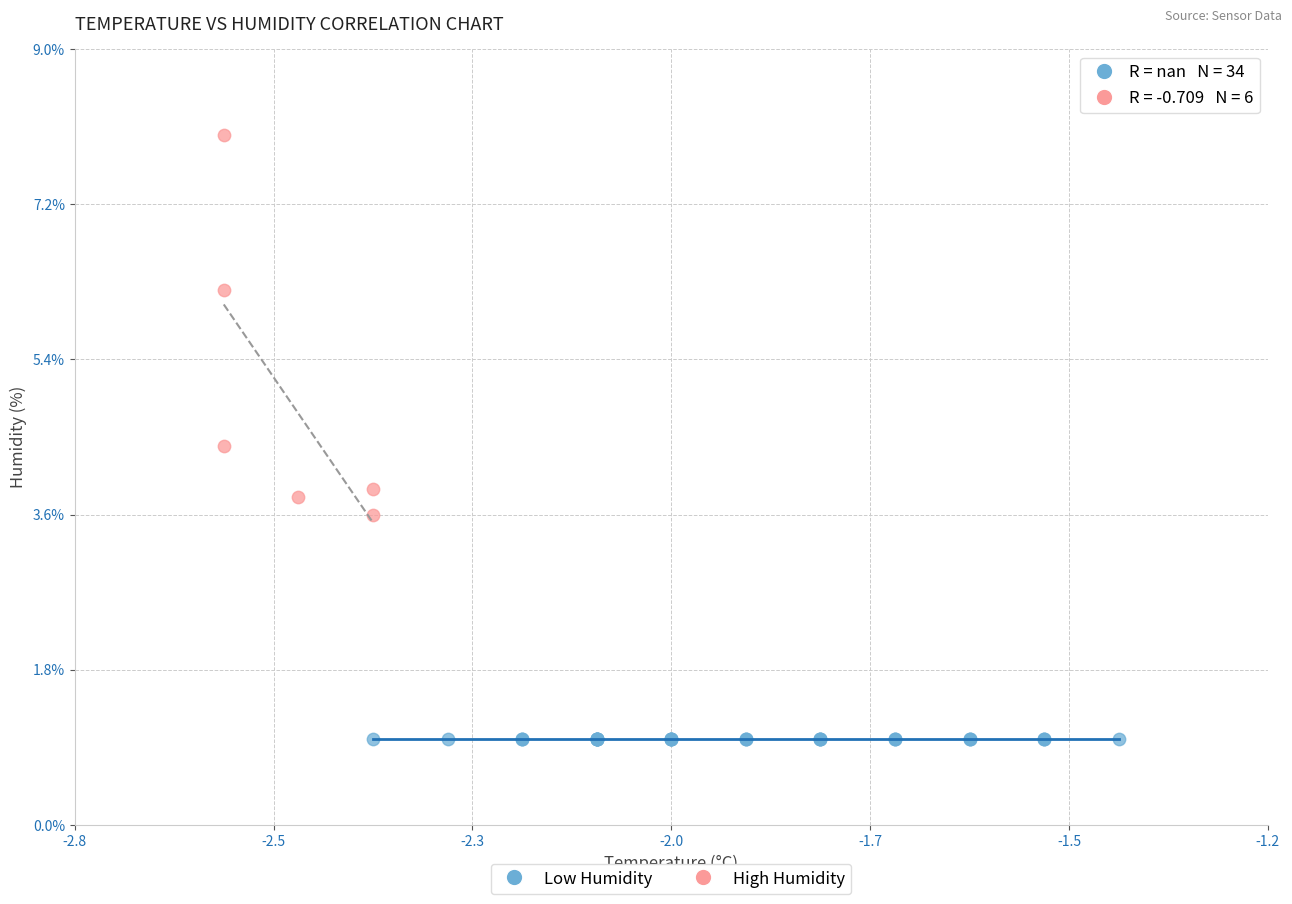

Which series reaches the minimum Y coordinate?

Low Humidity